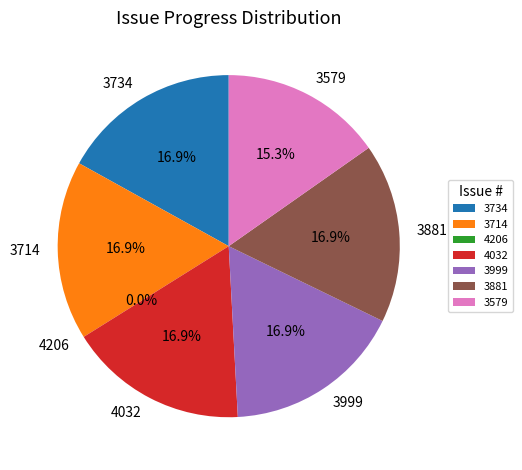

How many segments does this pie chart have?

7